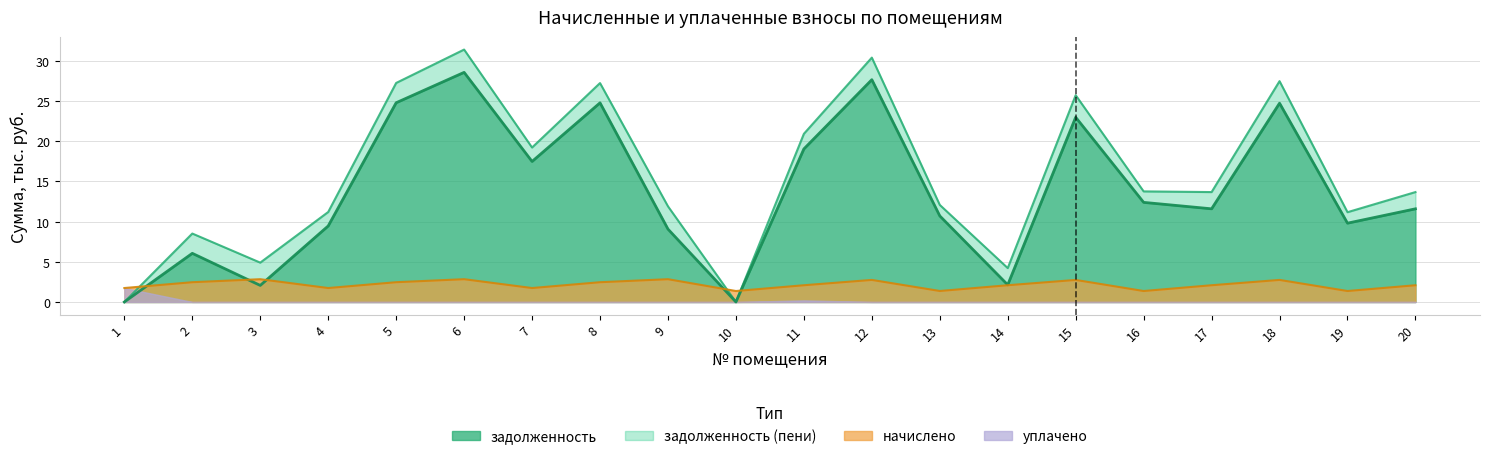

What is the sum of all задолженность (пени) values?

314.7